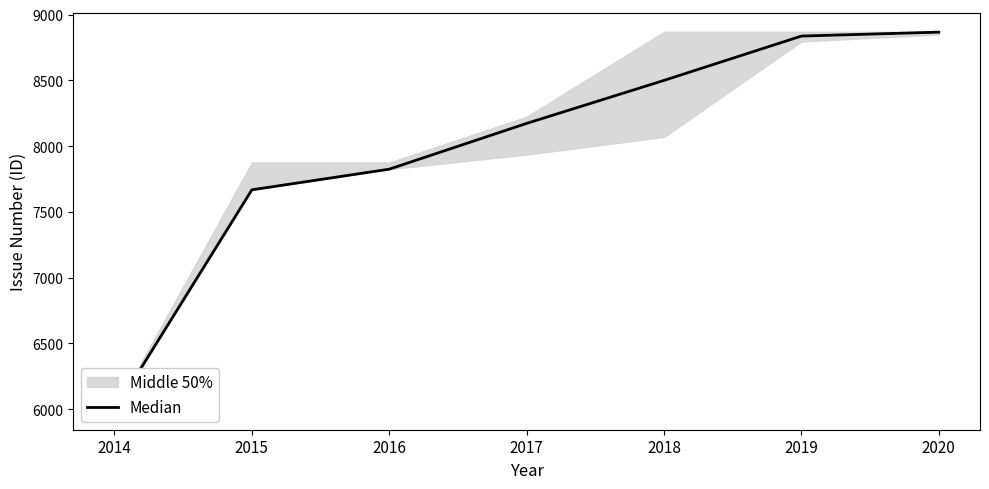

At which label does the data first exceed 8173?

2018